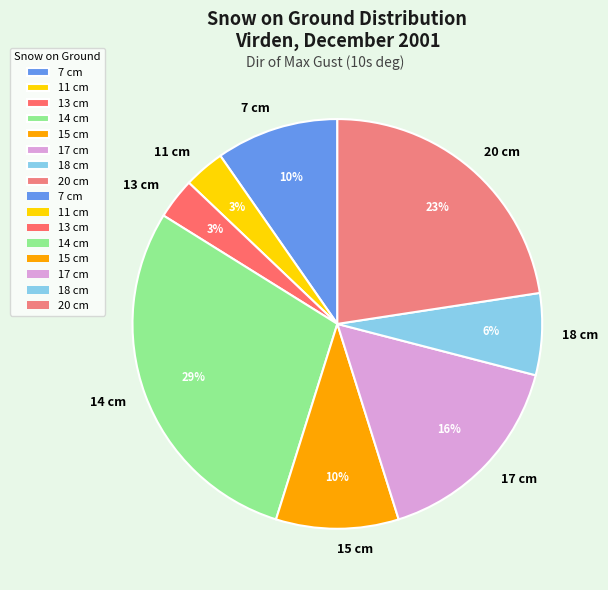

How many slices are in this pie chart?

8